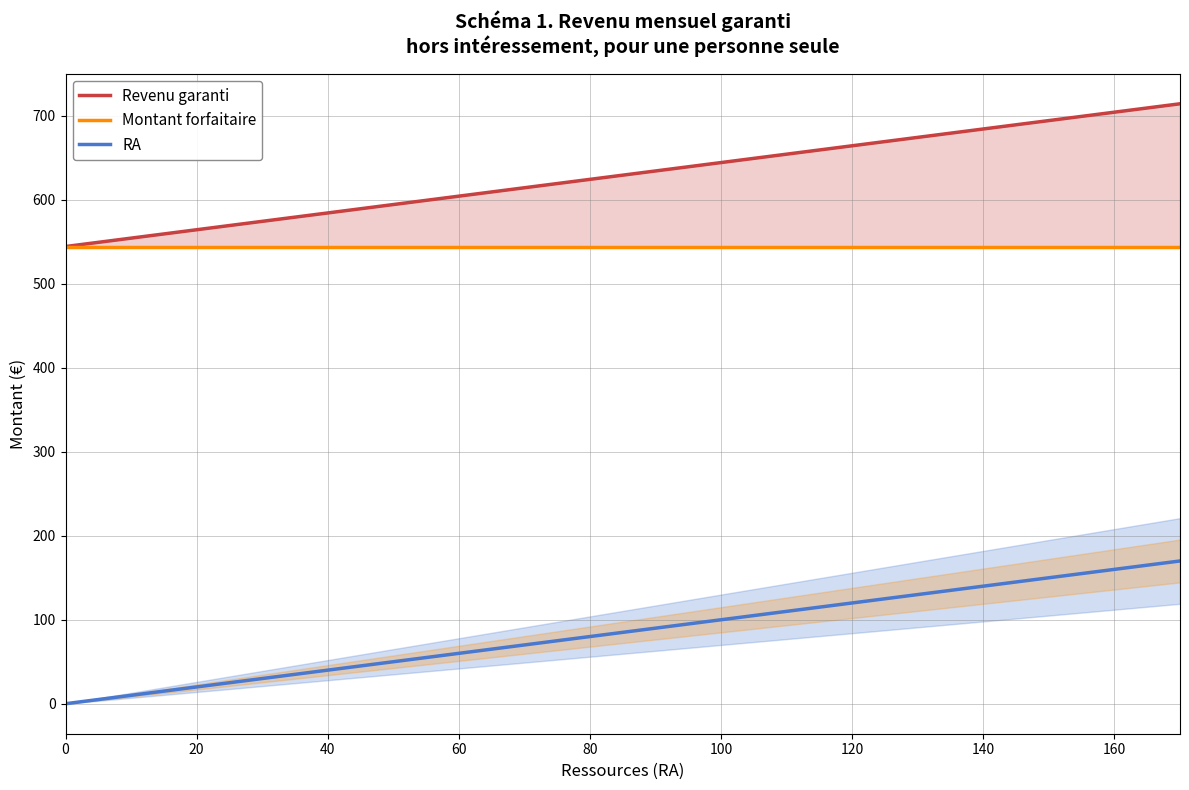

How many distinct data groups are displayed?

3